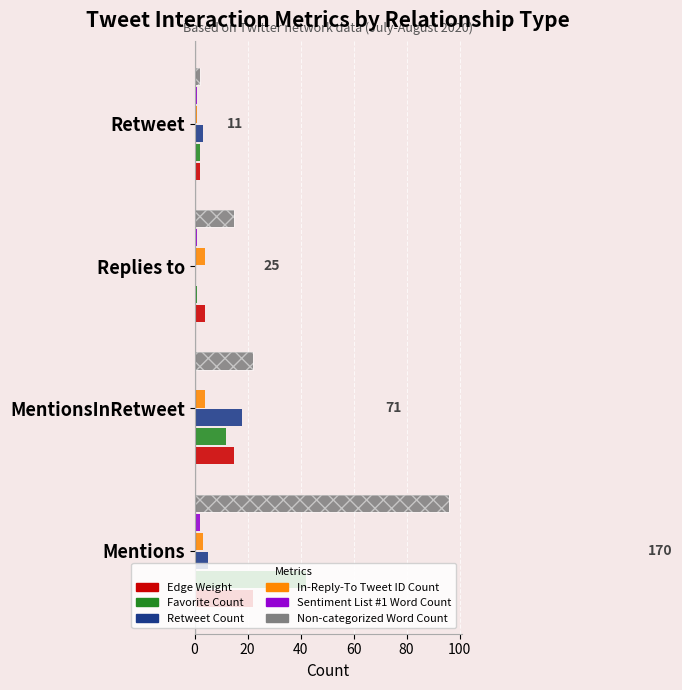

Are the bars horizontal?

Yes